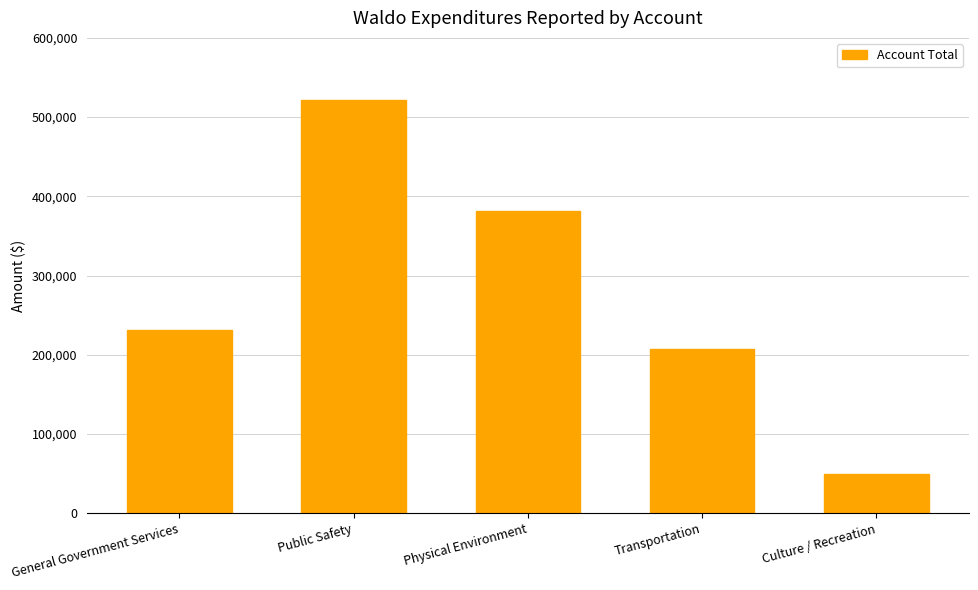

List the labels in order of value, smallest first.

Culture / Recreation, Transportation, General Government Services, Physical Environment, Public Safety